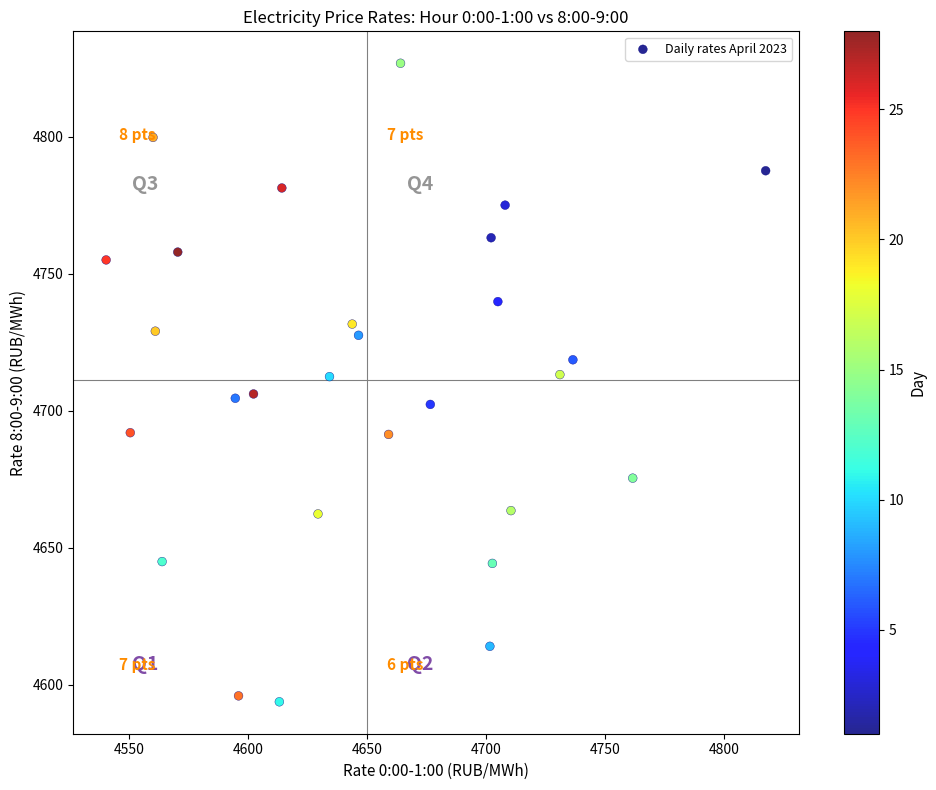

What is the range of X values (max minus min)?

277.1